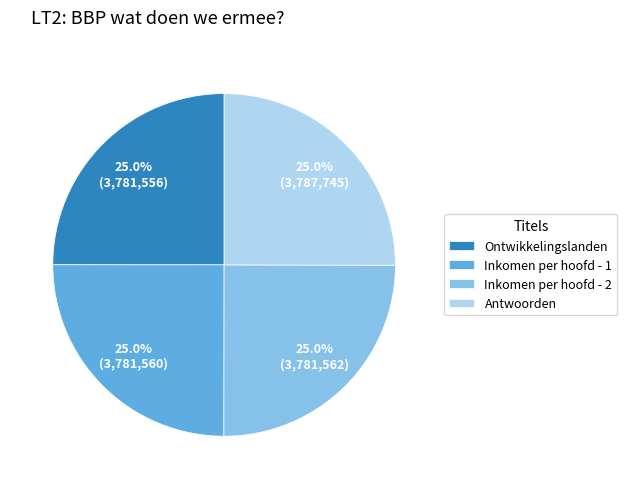

How many segments does this pie chart have?

4